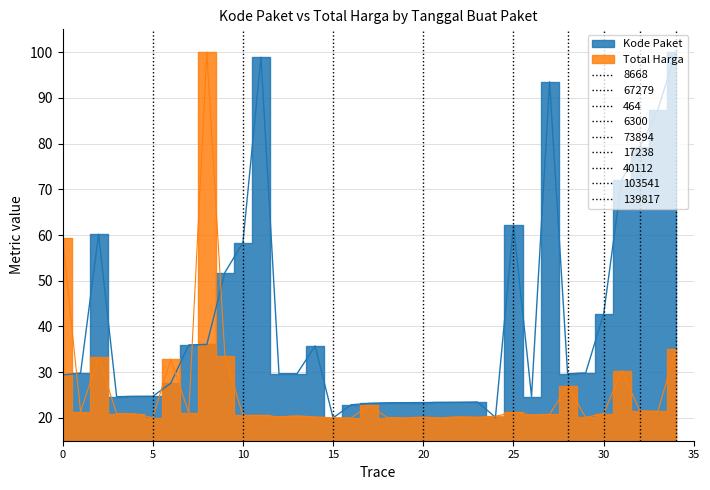

What is the greatest value displayed?

100.0